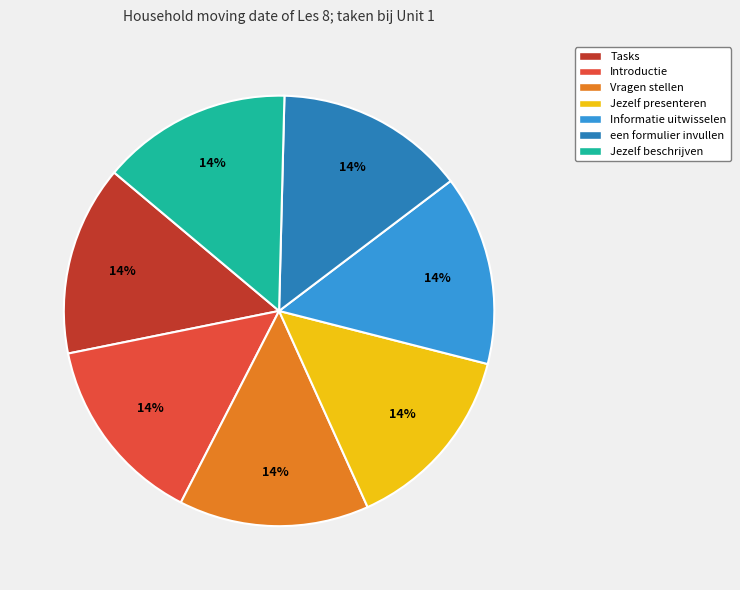

What percentage is the Jezelf presenteren slice, to the nearest percent?

14%